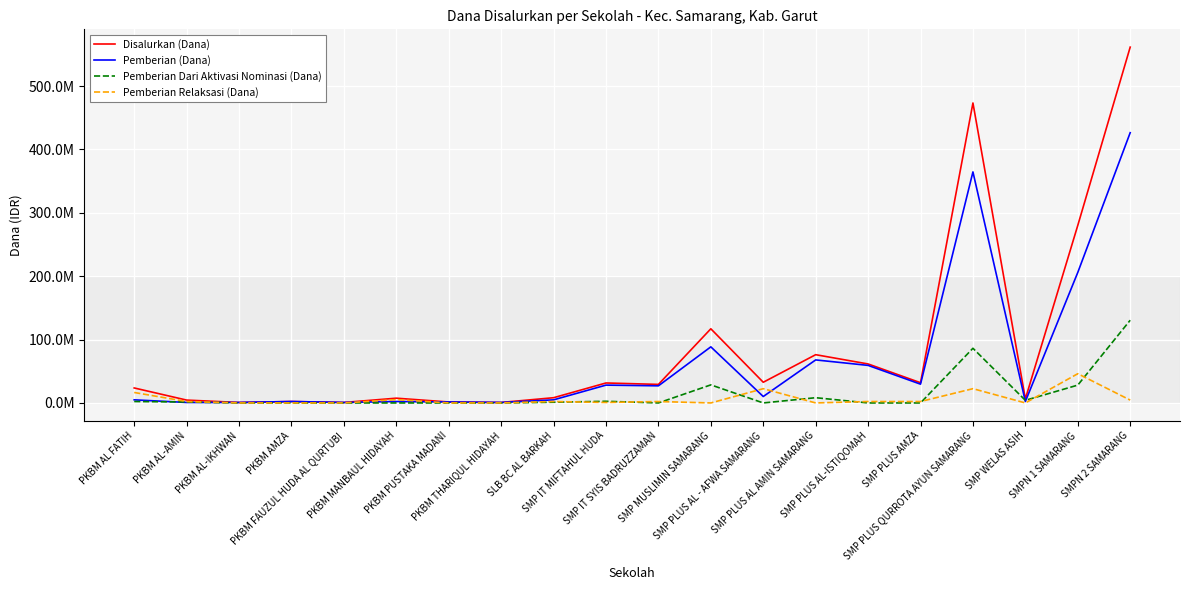

Is the value of Pemberian Relaksasi (Dana) at SMP PLUS QURROTA AYUN SAMARANG greater than the value of Disalurkan (Dana) at PKBM THARIQUL HIDAYAH?

Yes